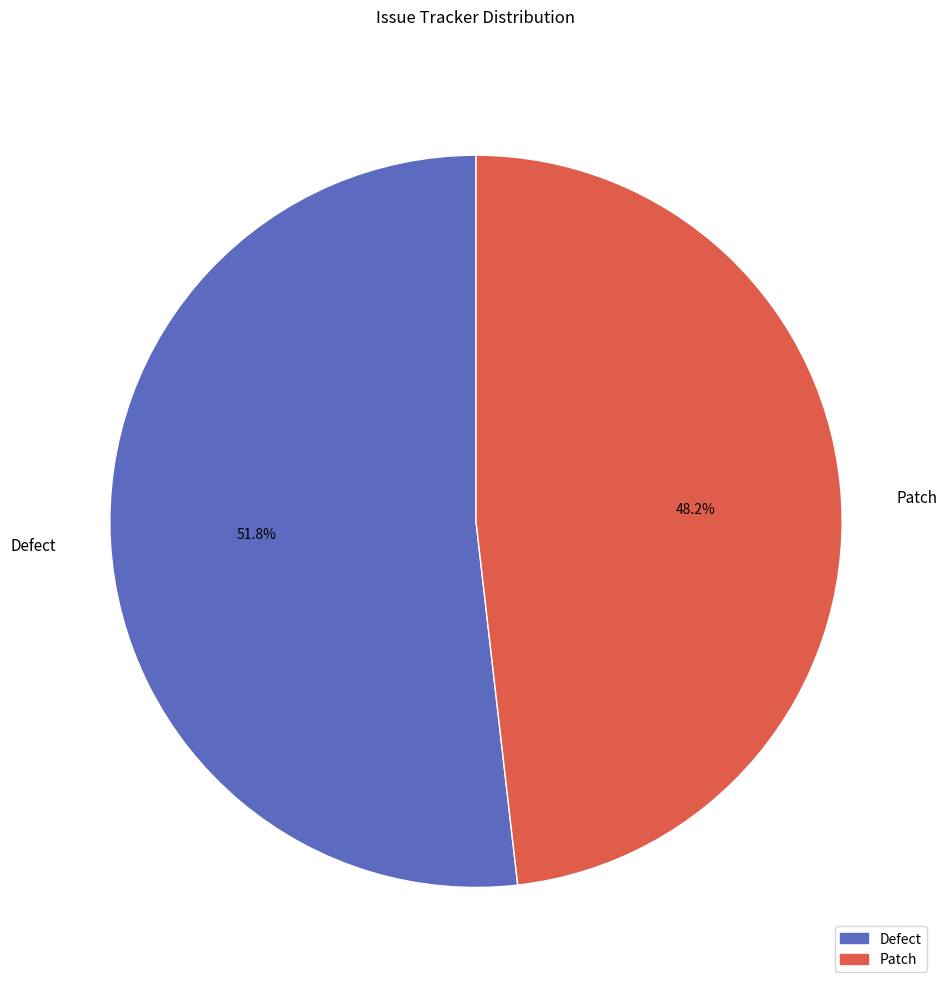

Rank the categories by value from highest to lowest.

Defect, Patch